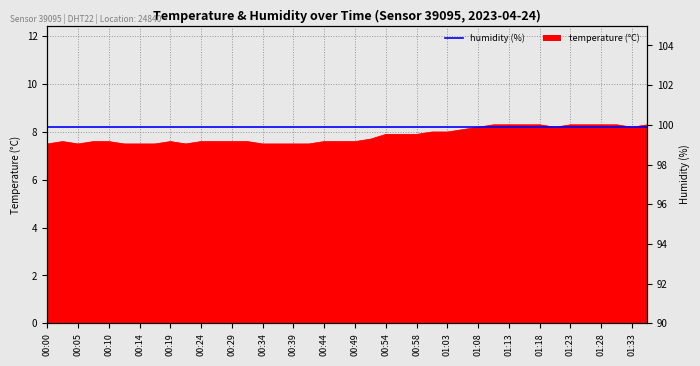

True or false: the data shows 8.3 at 01:23.

True